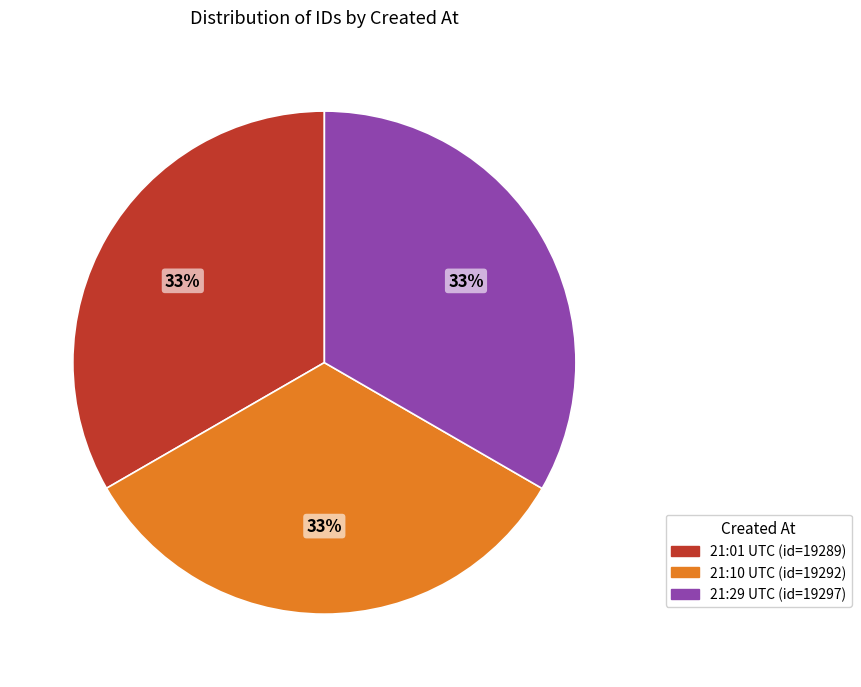

Does any single category account for the majority?

No